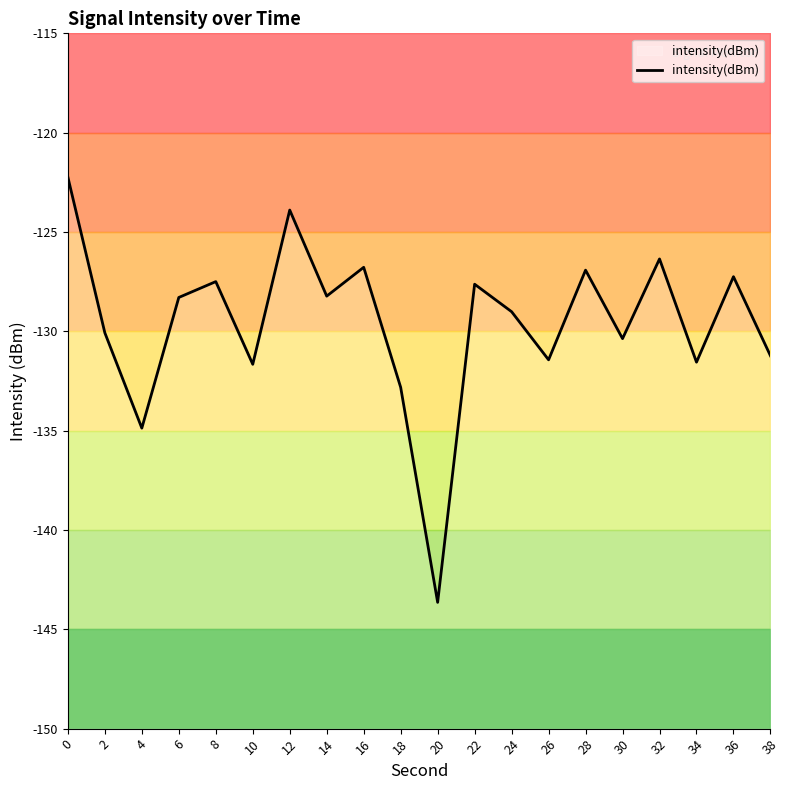

Count the number of data series in this chart.

1